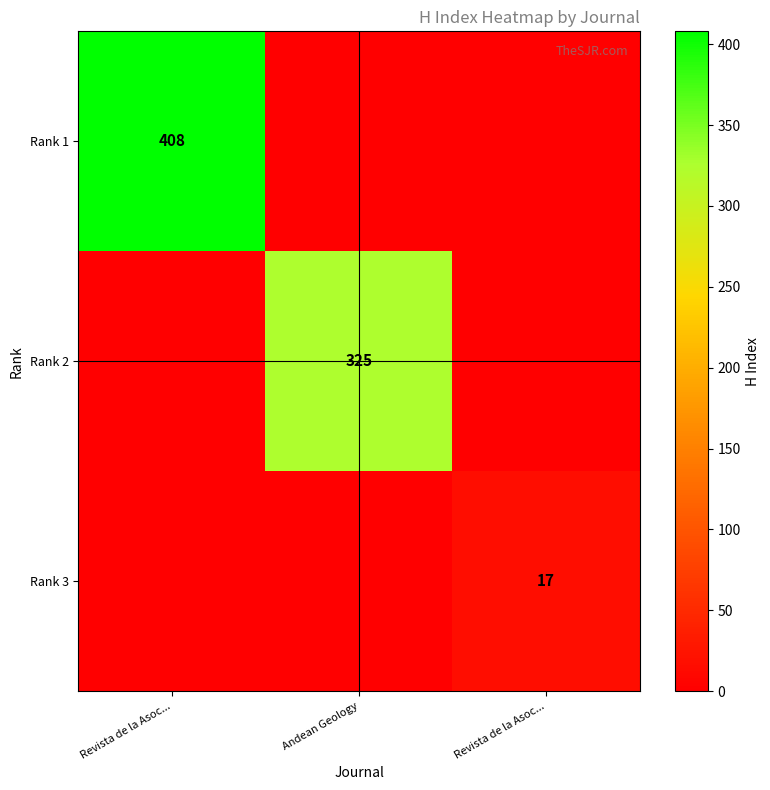

The Rank 1 series shows 408 at Revista de la Asoc.... True or false?

True